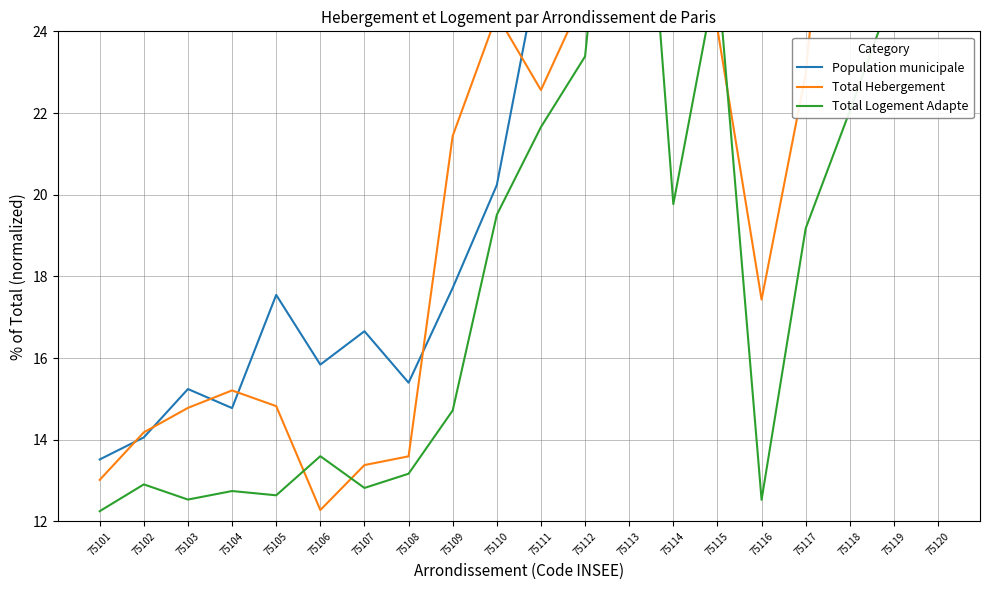

Is it true that Total Hebergement equals 21.4 at 75109?

True